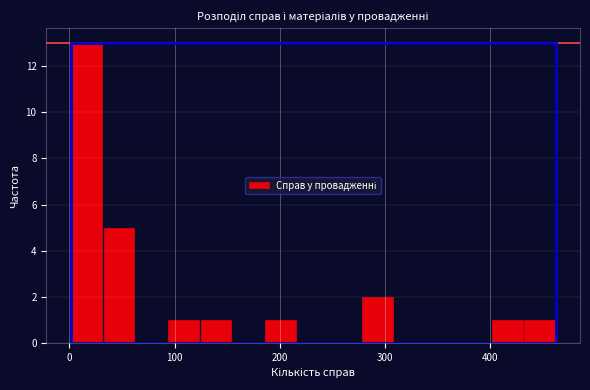

Around what value on the x-axis is the tallest bar? Give the approximate position of its centre, as read against the axis.

20